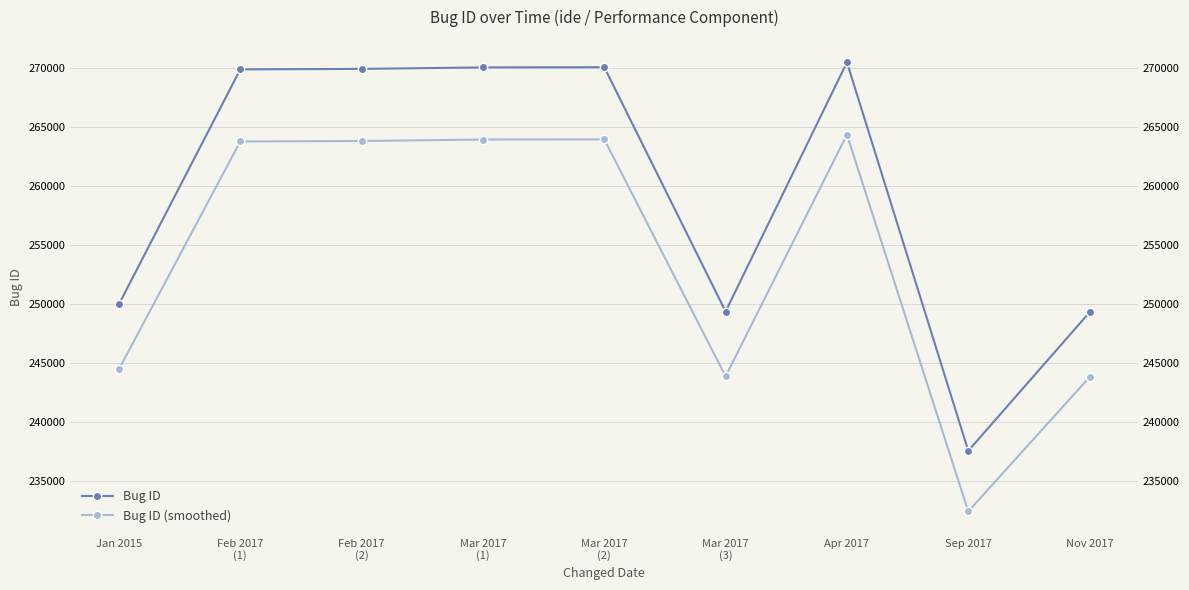

Which series has the largest total across all categories?

Bug ID